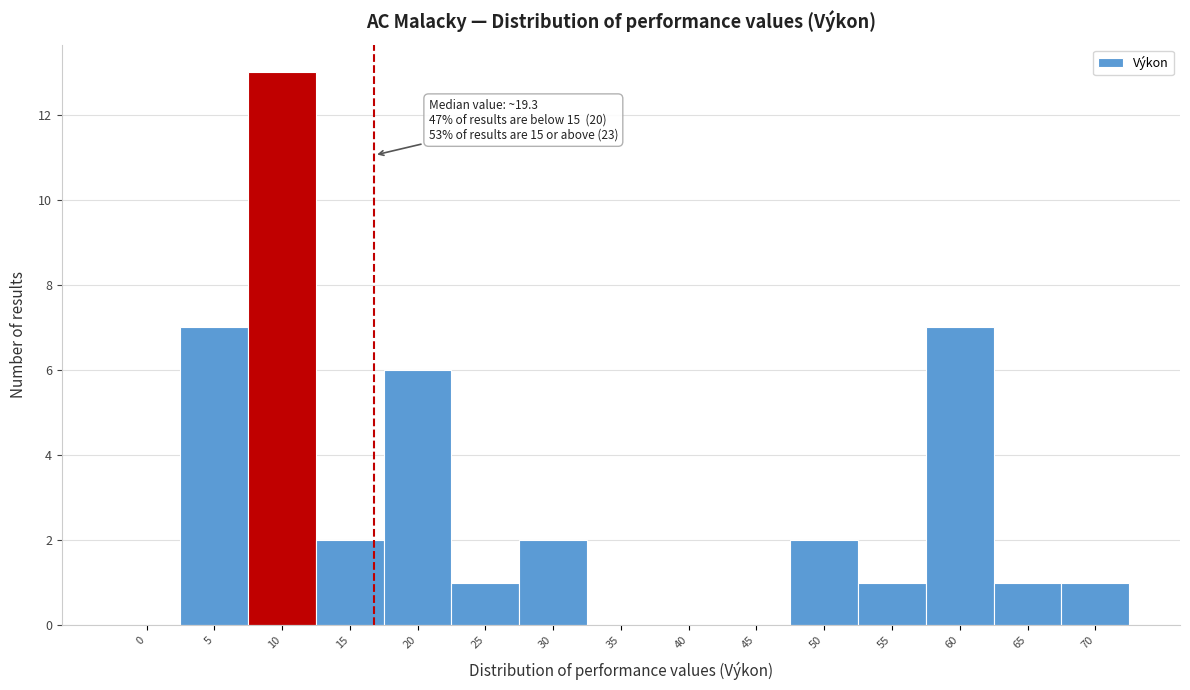

Reading left to right, transcribe all the data shown in this chart.

0=0	5=7	10=13	15=2	20=6	25=1	30=2	35=0	40=0	45=0	50=2	55=1	60=7	65=1	70=1